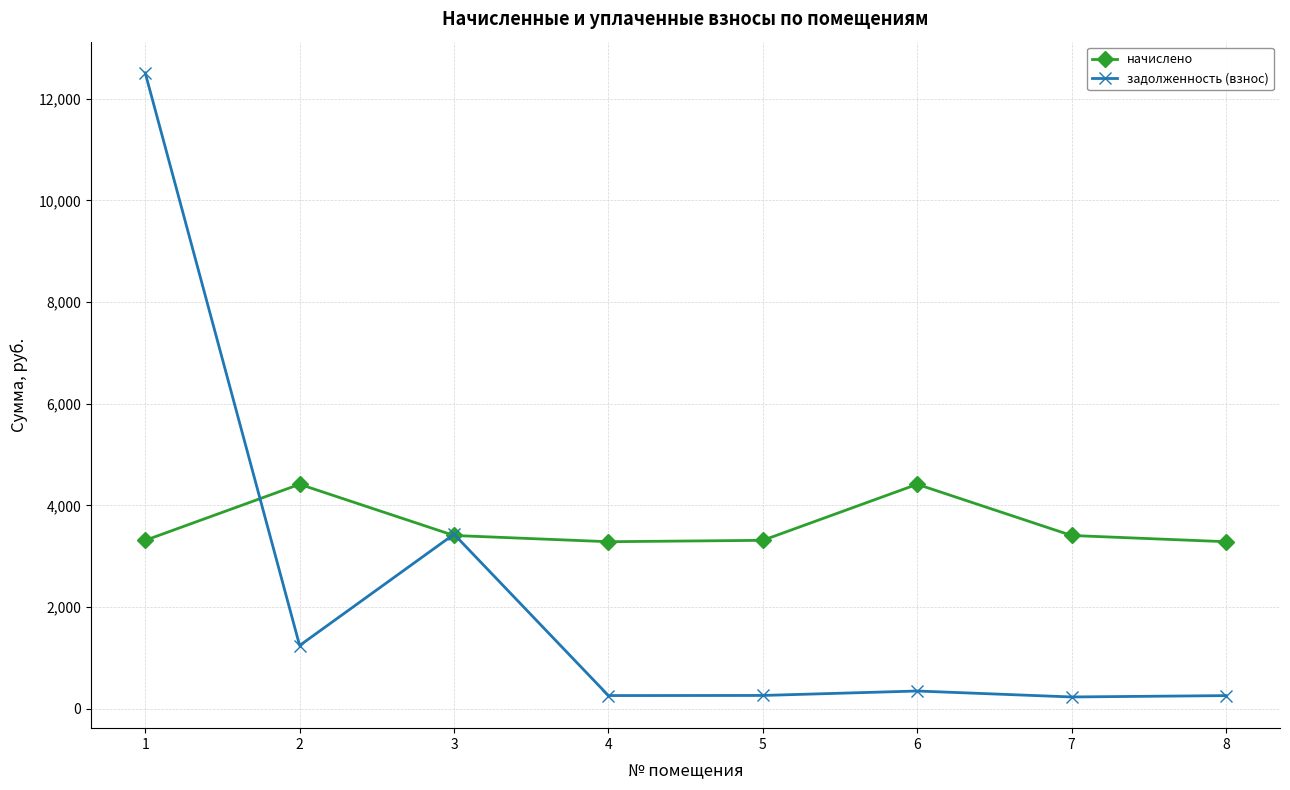

Does the chart have visible grid lines?

Yes